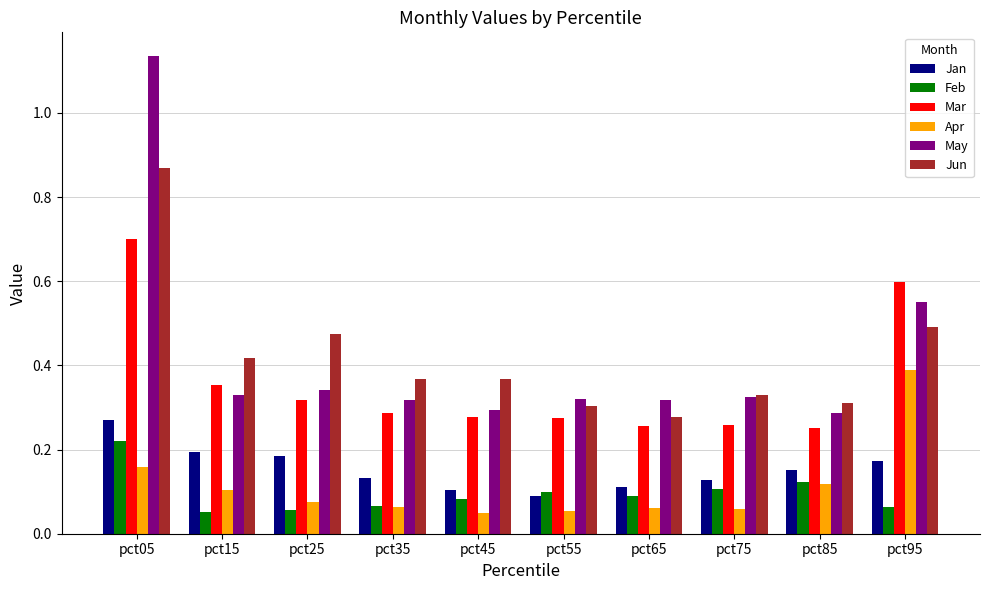

What is the sum of all Jun values?

4.2